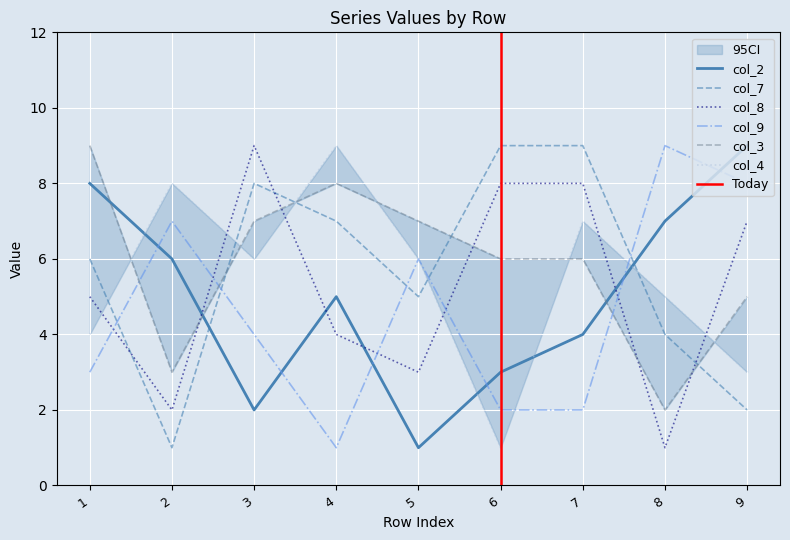

How many lines are shown in the chart?

6